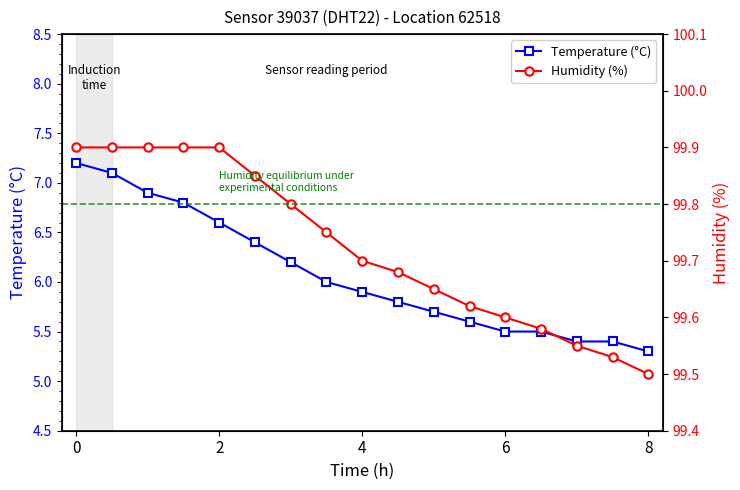

What are all the series names shown in the legend?

temperature, humidity